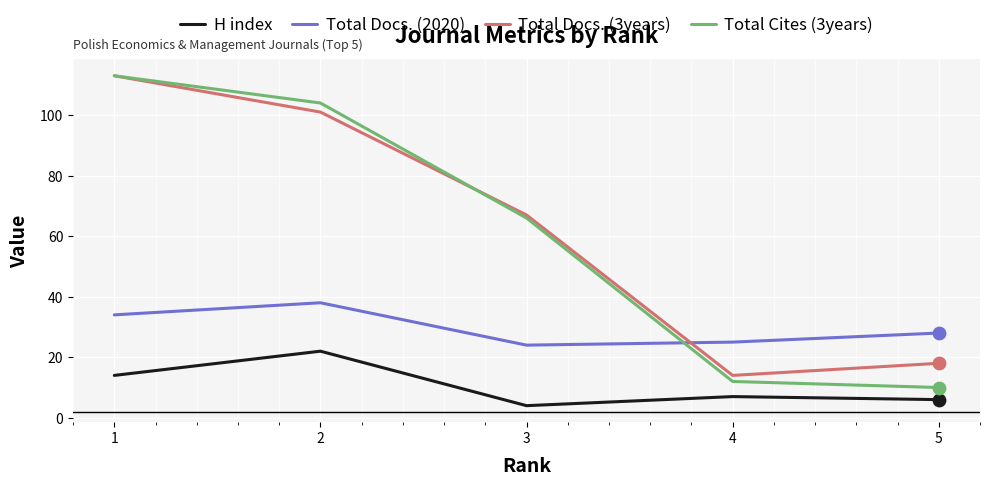

What is the difference between the highest and lowest values at 2?

82